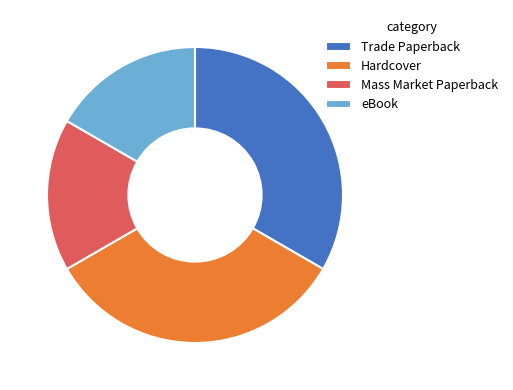

Is there a majority slice in this chart?

No